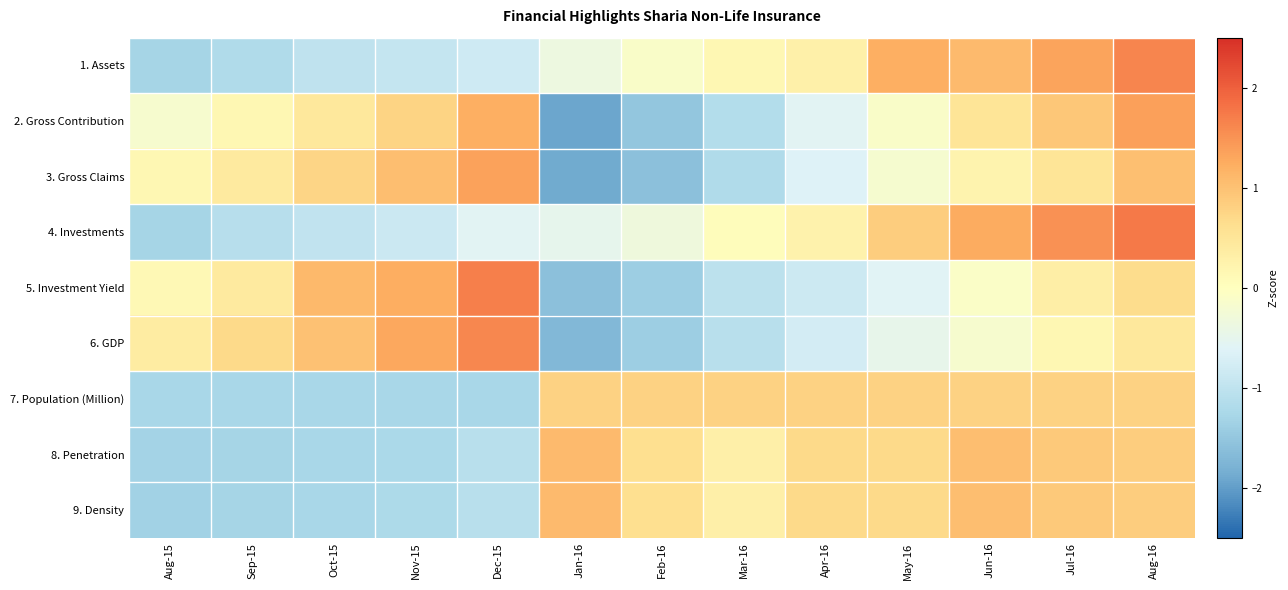

How many series are shown in this chart?

9